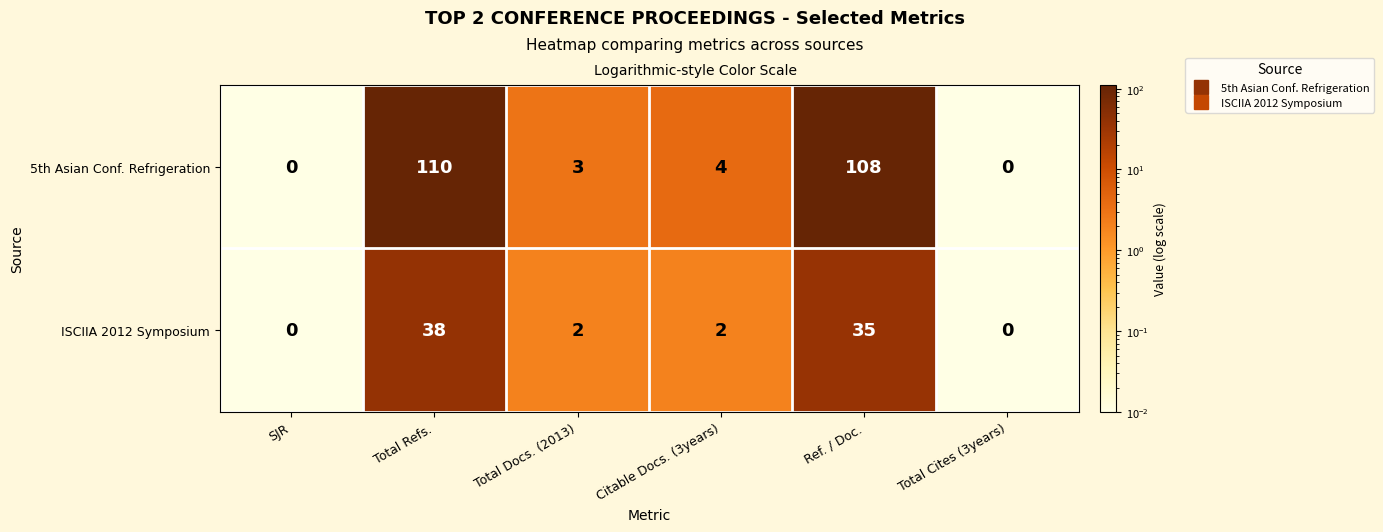

What is the difference between the ISCIIA 2012 Symposium values at SJR and Total Refs.?

38